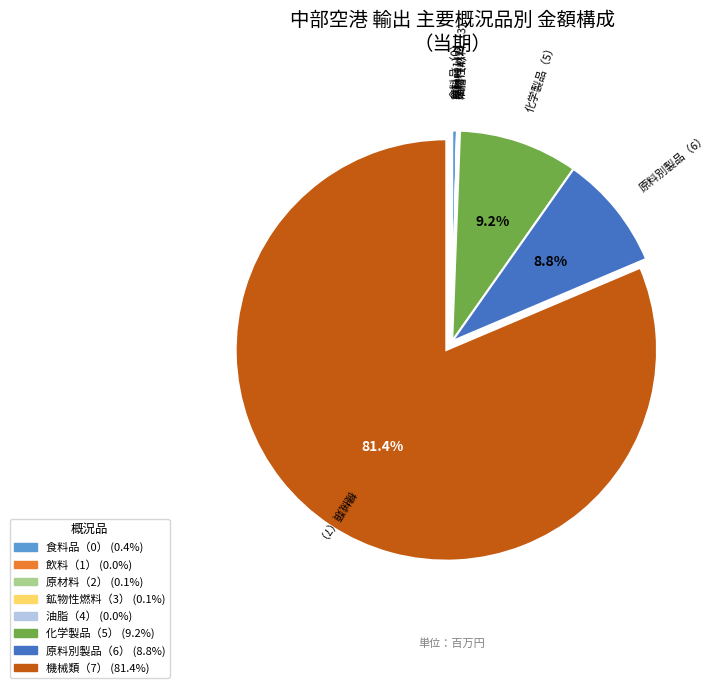

Does any single category account for the majority?

Yes